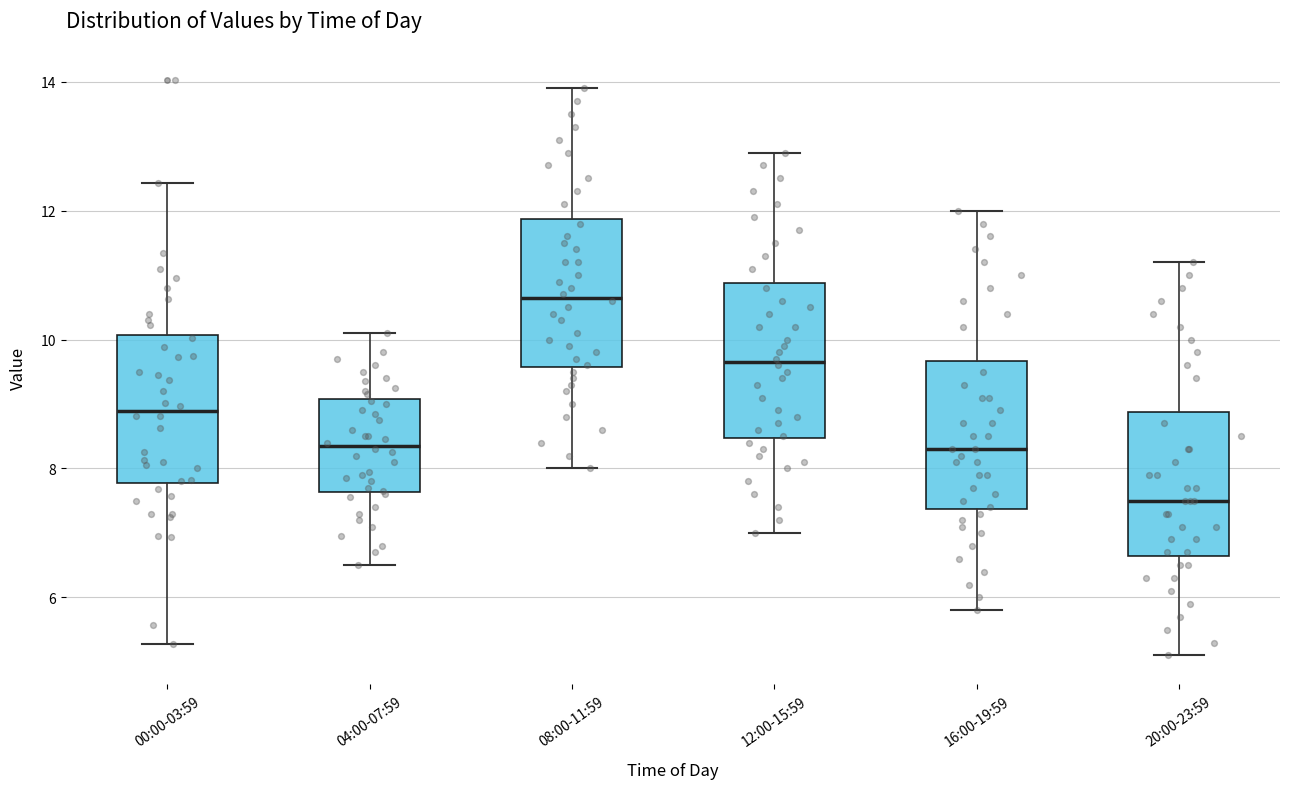

Which box has the lowest median line?

20:00-23:59